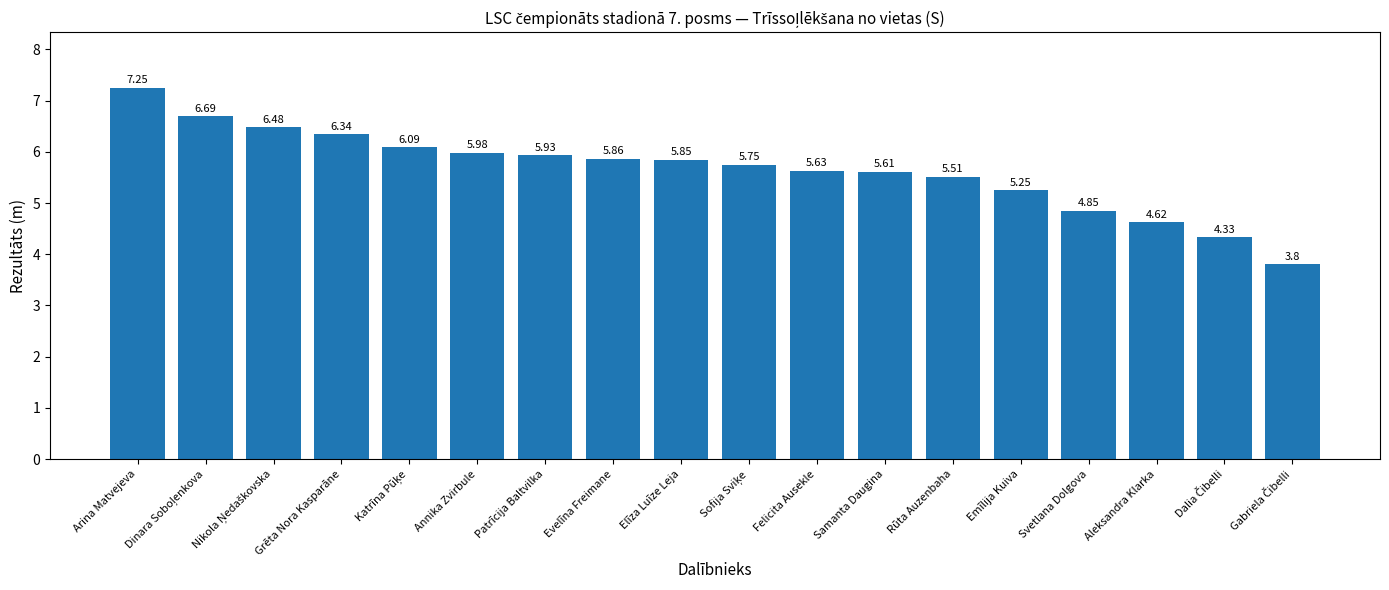

What is the smallest value displayed?

3.8